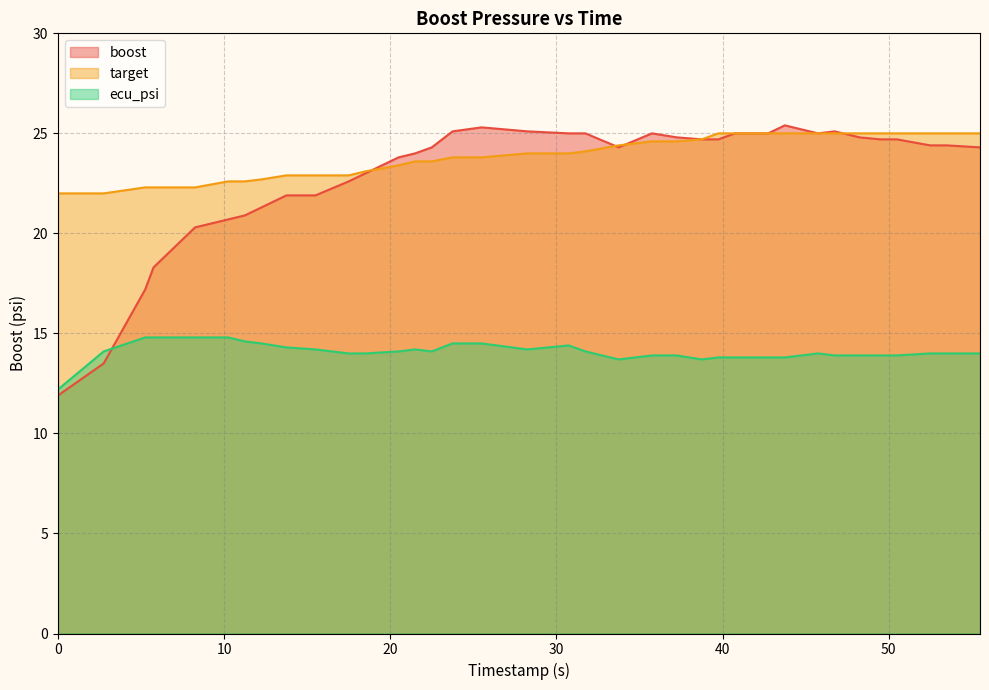

Reading right to left, what are all the values shown in this chart?

boost: 55.5=24.3	53.5=24.4	52.5=24.4	50.5=24.7	49.5=24.7	48.25=24.8	46.75=25.1	45.75=25.0	43.75=25.4	42.75=25.0	40.75=25.0	39.75=24.7	38.75=24.7	37.25=24.8	35.75=25.0	33.75=24.3	31.75=25.0	30.75=25.0	28.25=25.1	25.5=25.3	23.75=25.1	22.5=24.3	21.5=24.0	20.5=23.8	18.5=23.0	17.5=22.6	15.5=21.9	13.75=21.9	12.25=21.3	11.25=20.9	10.25=20.7	8.25=20.3	5.75=18.3	5.25=17.2	2.75=13.5	0.0=11.9
target: 55.5=25.0	53.5=25.0	52.5=25.0	50.5=25.0	49.5=25.0	48.25=25.0	46.75=25.0	45.75=25.0	43.75=25.0	42.75=25.0	40.75=25.0	39.75=25.0	38.75=24.7	37.25=24.6	35.75=24.6	33.75=24.4	31.75=24.1	30.75=24.0	28.25=24.0	25.5=23.8	23.75=23.8	22.5=23.6	21.5=23.6	20.5=23.4	18.5=23.1	17.5=22.9	15.5=22.9	13.75=22.9	12.25=22.7	11.25=22.6	10.25=22.6	8.25=22.3	5.75=22.3	5.25=22.3	2.75=22.0	0.0=22.0
ecu_psi: 55.5=14.0	53.5=14.0	52.5=14.0	50.5=13.9	49.5=13.9	48.25=13.9	46.75=13.9	45.75=14.0	43.75=13.8	42.75=13.8	40.75=13.8	39.75=13.8	38.75=13.7	37.25=13.9	35.75=13.9	33.75=13.7	31.75=14.1	30.75=14.4	28.25=14.2	25.5=14.5	23.75=14.5	22.5=14.1	21.5=14.2	20.5=14.1	18.5=14.0	17.5=14.0	15.5=14.2	13.75=14.3	12.25=14.5	11.25=14.6	10.25=14.8	8.25=14.8	5.75=14.8	5.25=14.8	2.75=14.1	0.0=12.2